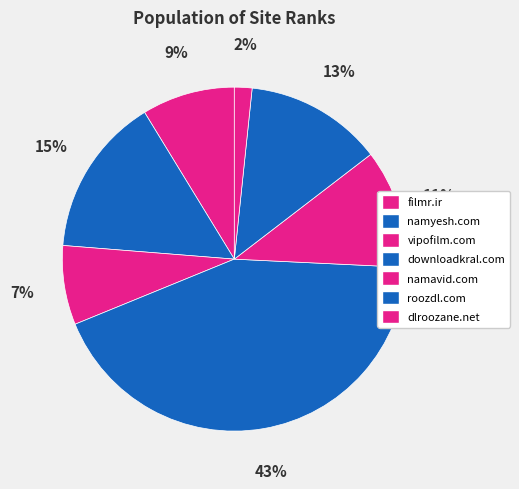

Which has a higher value, filmr.ir or dlroozane.net?

filmr.ir